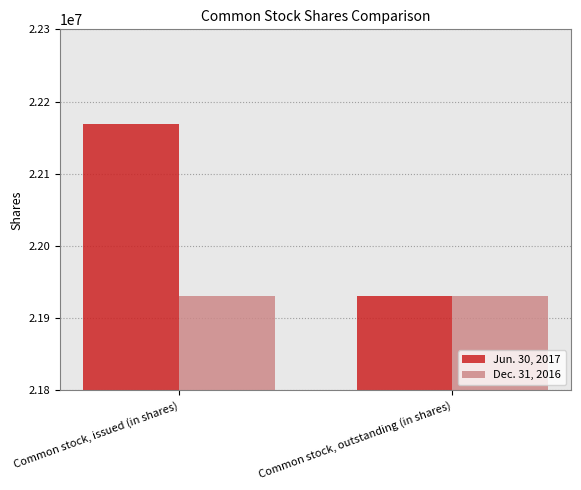

Between Common stock, issued (in shares) and Common stock, outstanding (in shares), which series saw the biggest shift?

Jun. 30, 2017